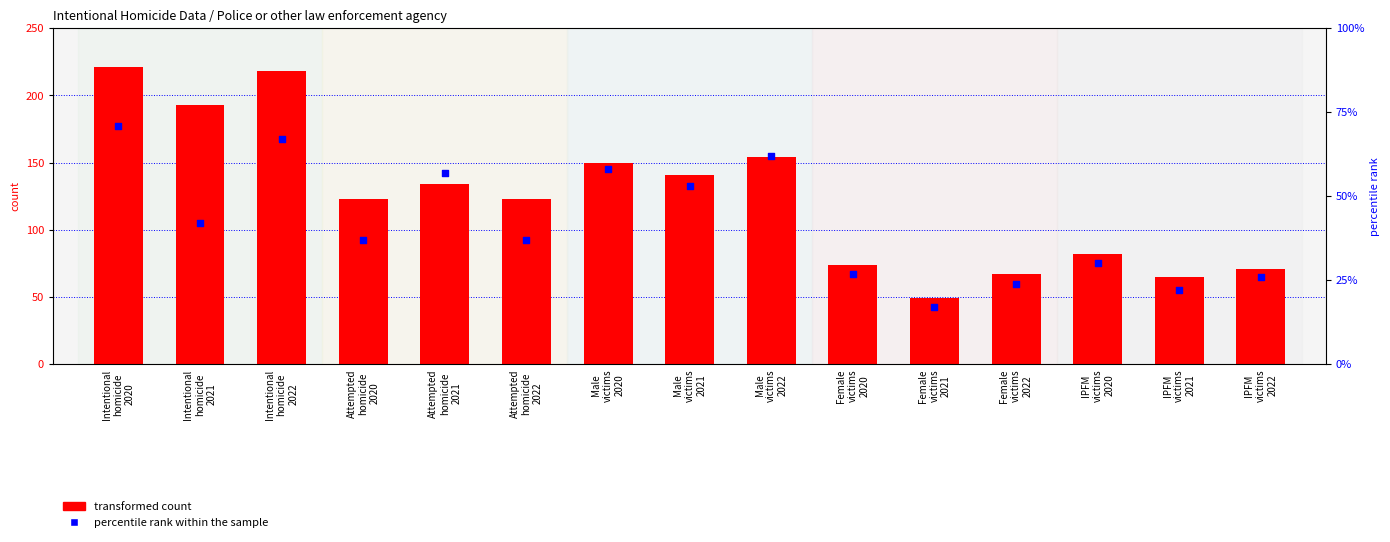

Which series reaches the maximum Y coordinate?

transformed count